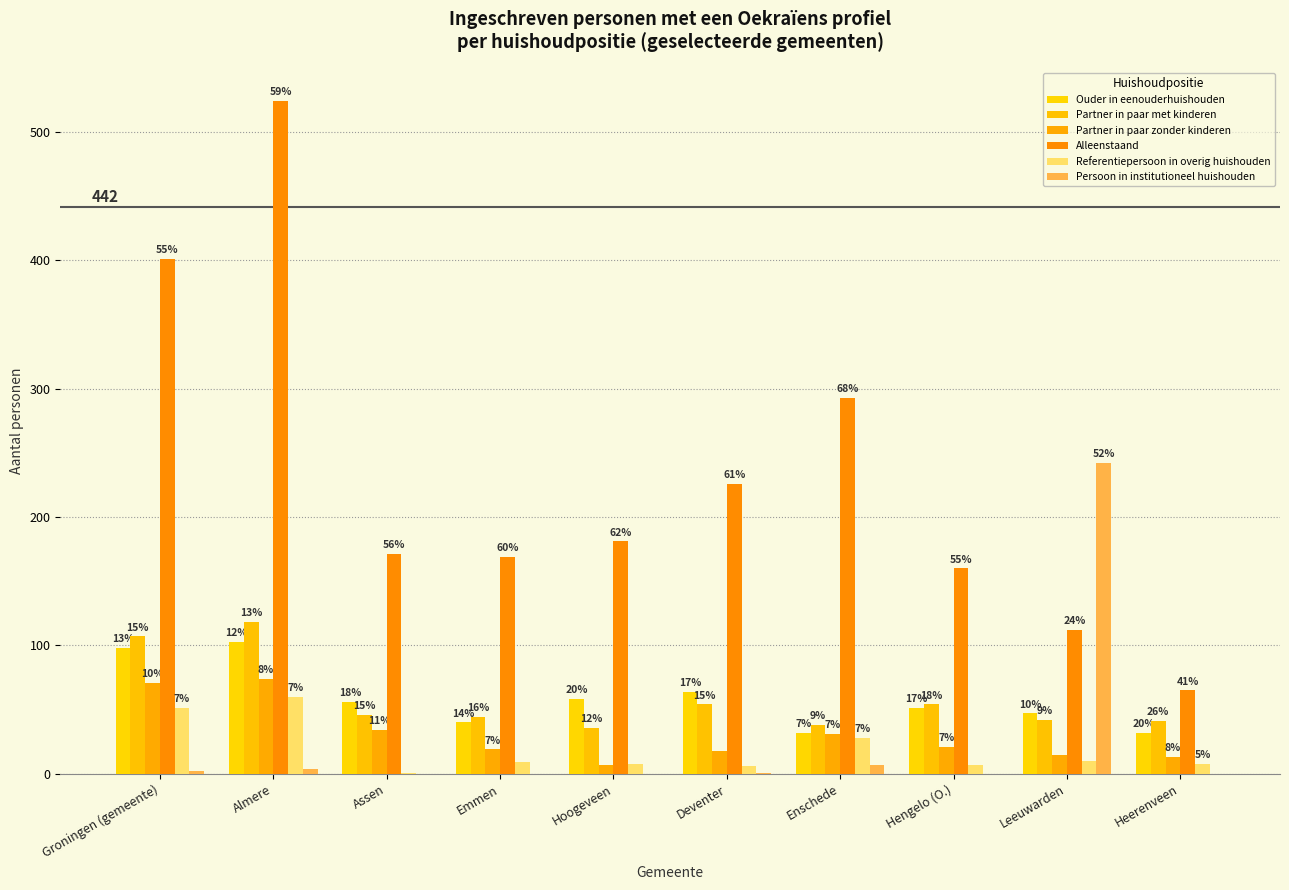

What is the average value of the Ouder in eenouderhuishouden series?

58